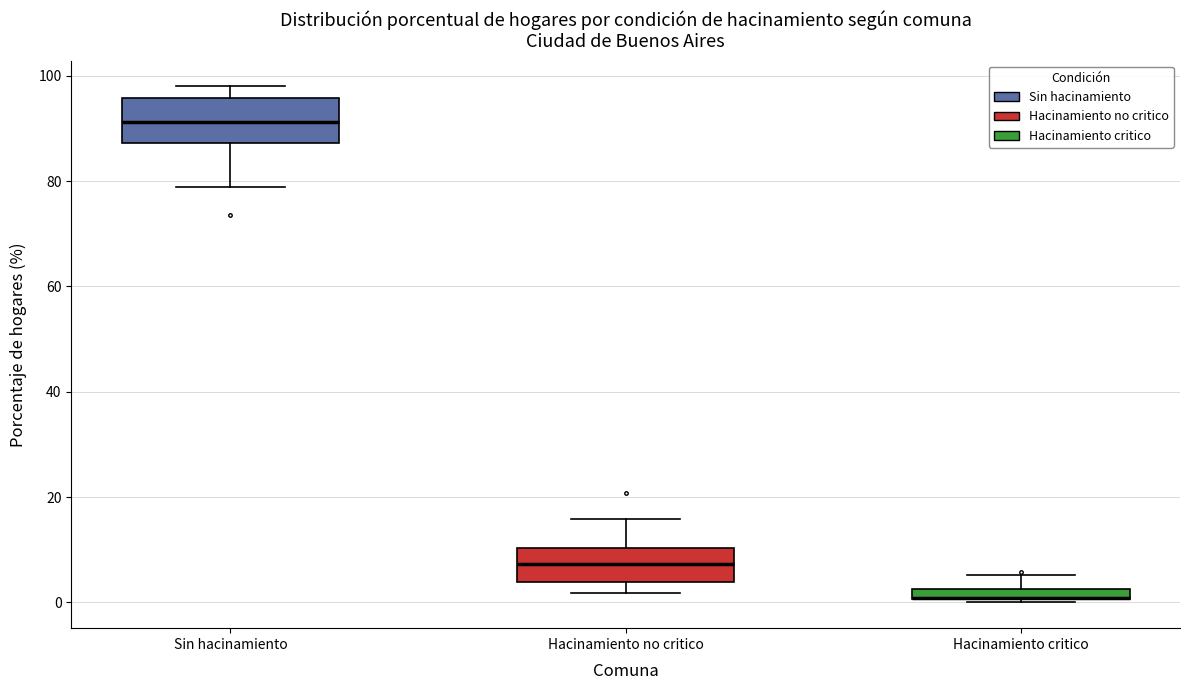

Where does the median line of the box for Sin hacinamiento sit on the y-axis? The values are not printed on the chart, so give them approximately, as read against the axis.

92